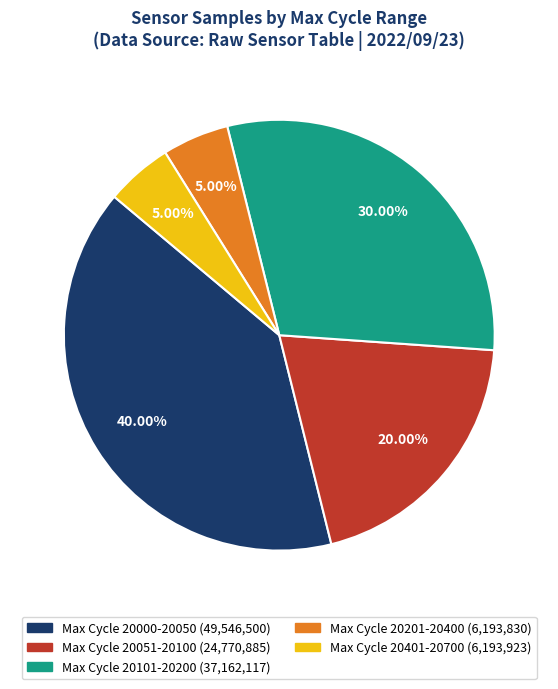

Is there a majority slice in this chart?

No